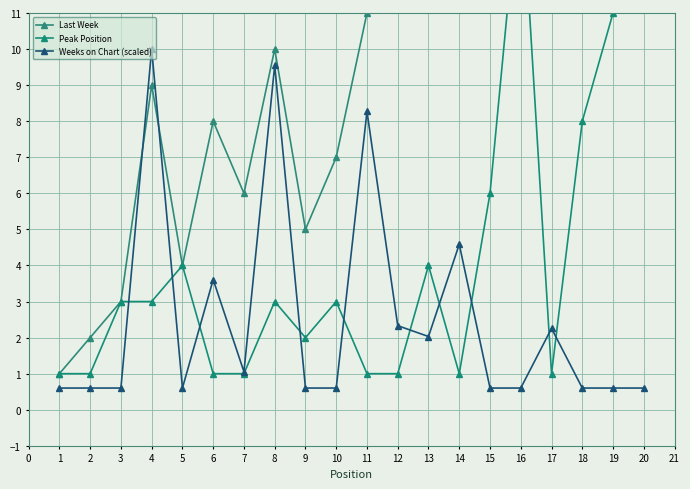

True or false: Weeks on Chart (scaled) has more than 0 points higher than both neighbors.

True